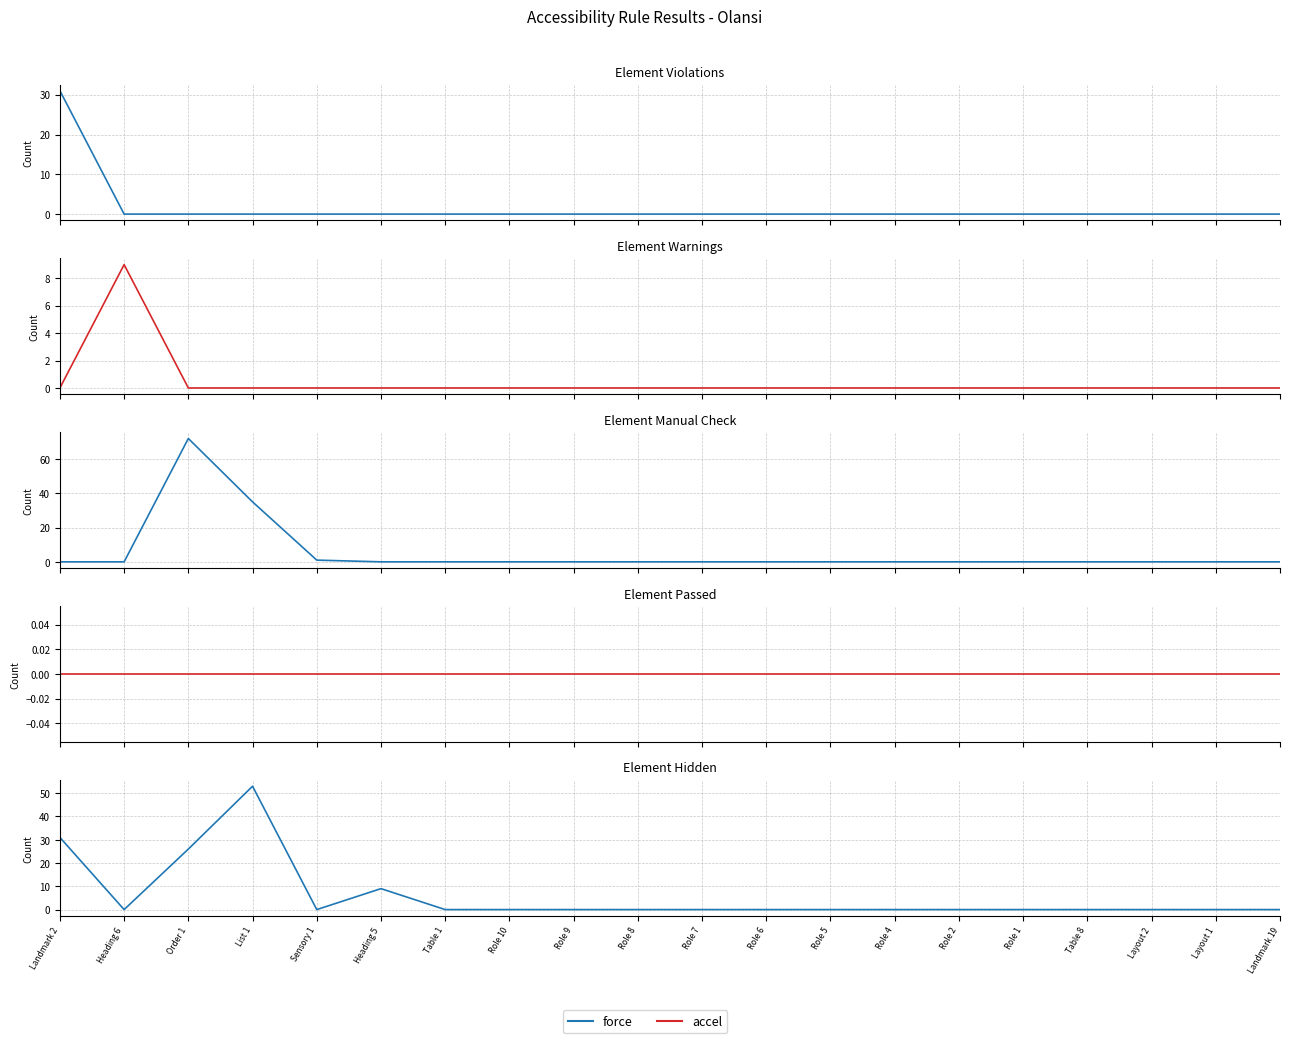

Rank the series at Layout 2 from highest to lowest value.

Element Violations, Element Warnings, Element Manual Check, Element Passed, Element Hidden